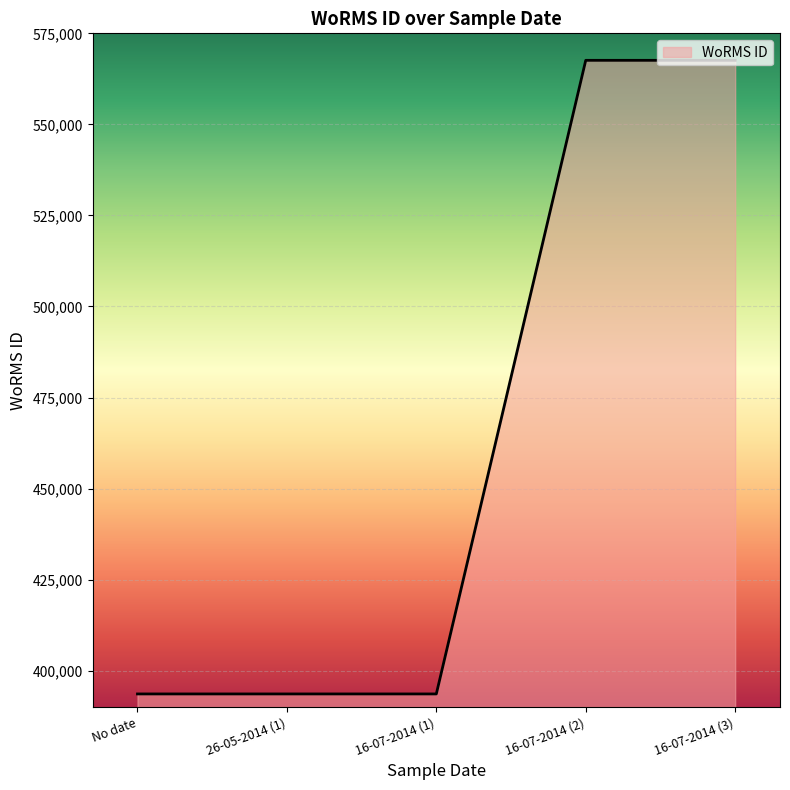

What is the greatest value displayed?

567587